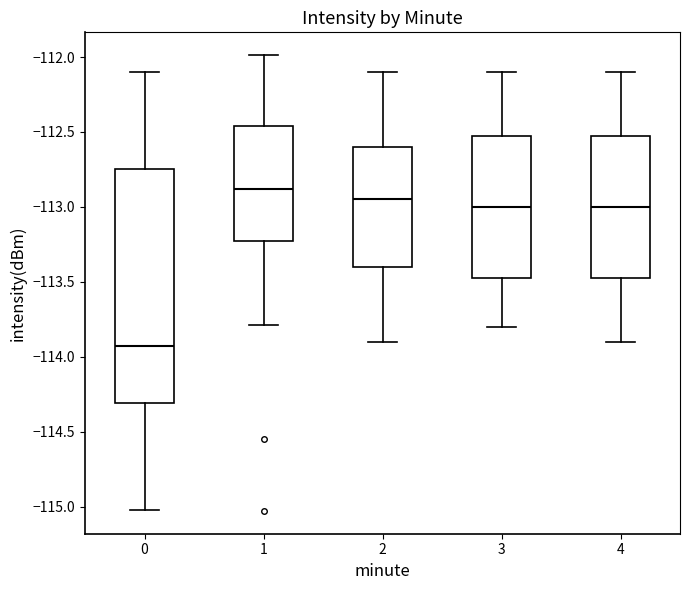

Which box's median line is the lowest?

0